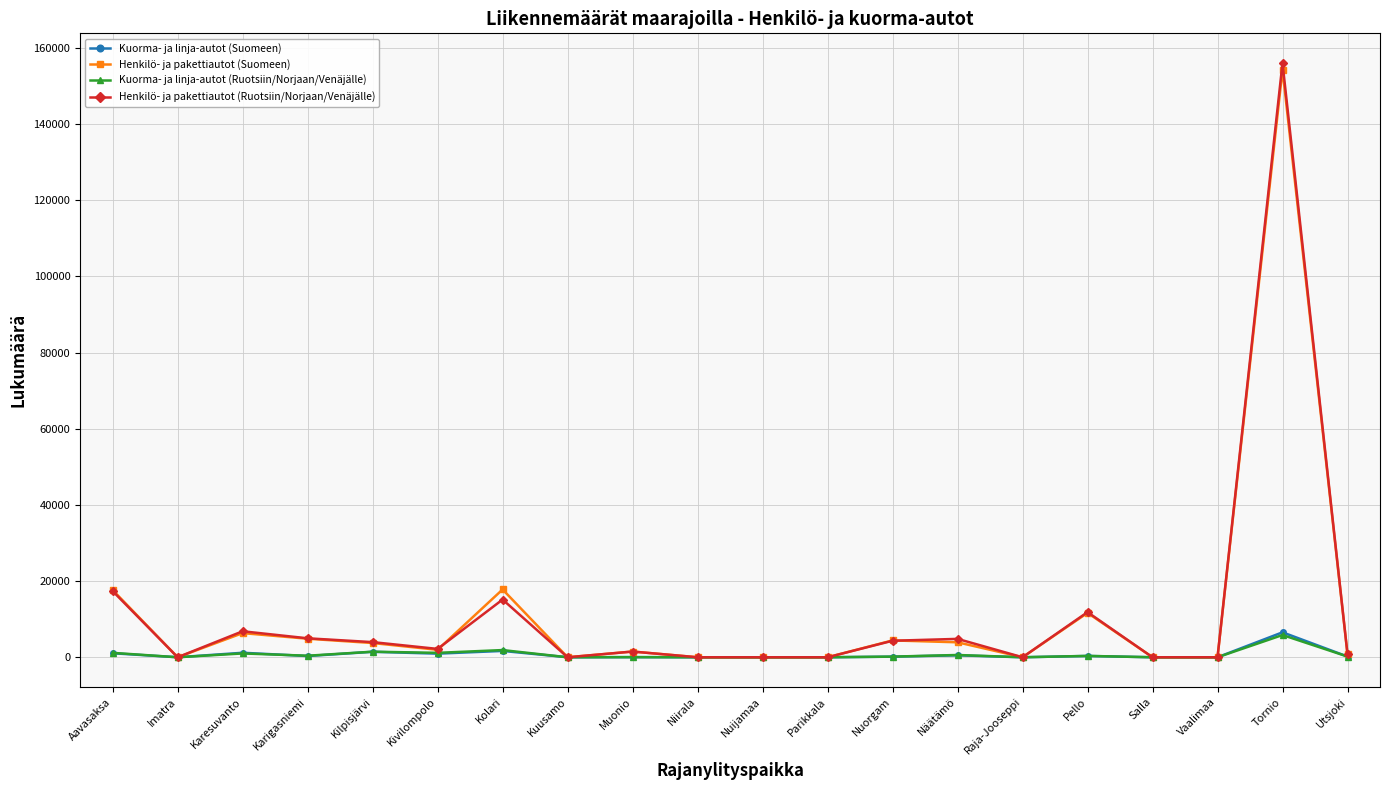

What is the label of the 13th point from the right?

Kuusamo